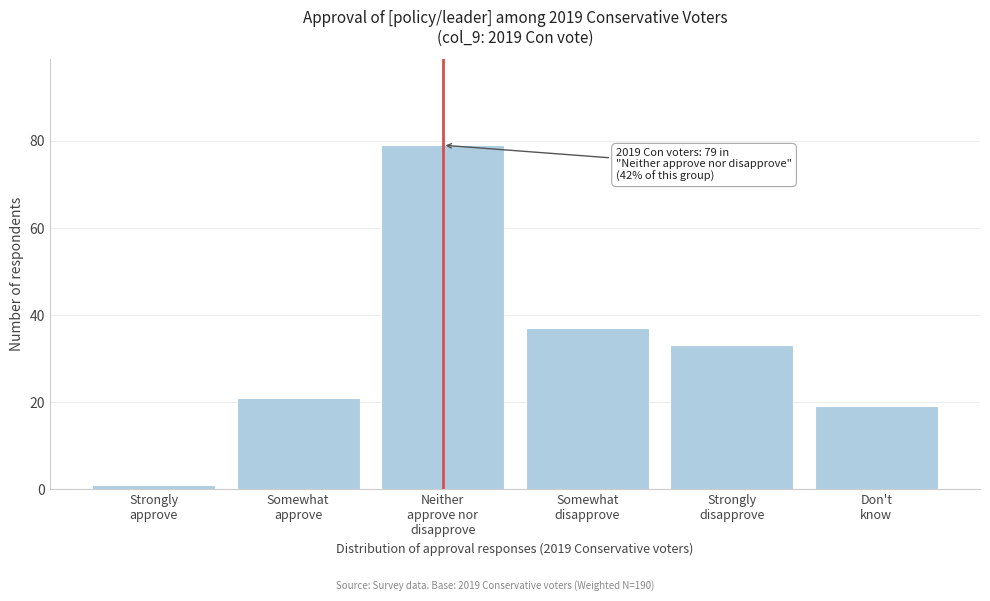

Reading left to right, extract all data points from this chart.

1	21	79	37	33	19